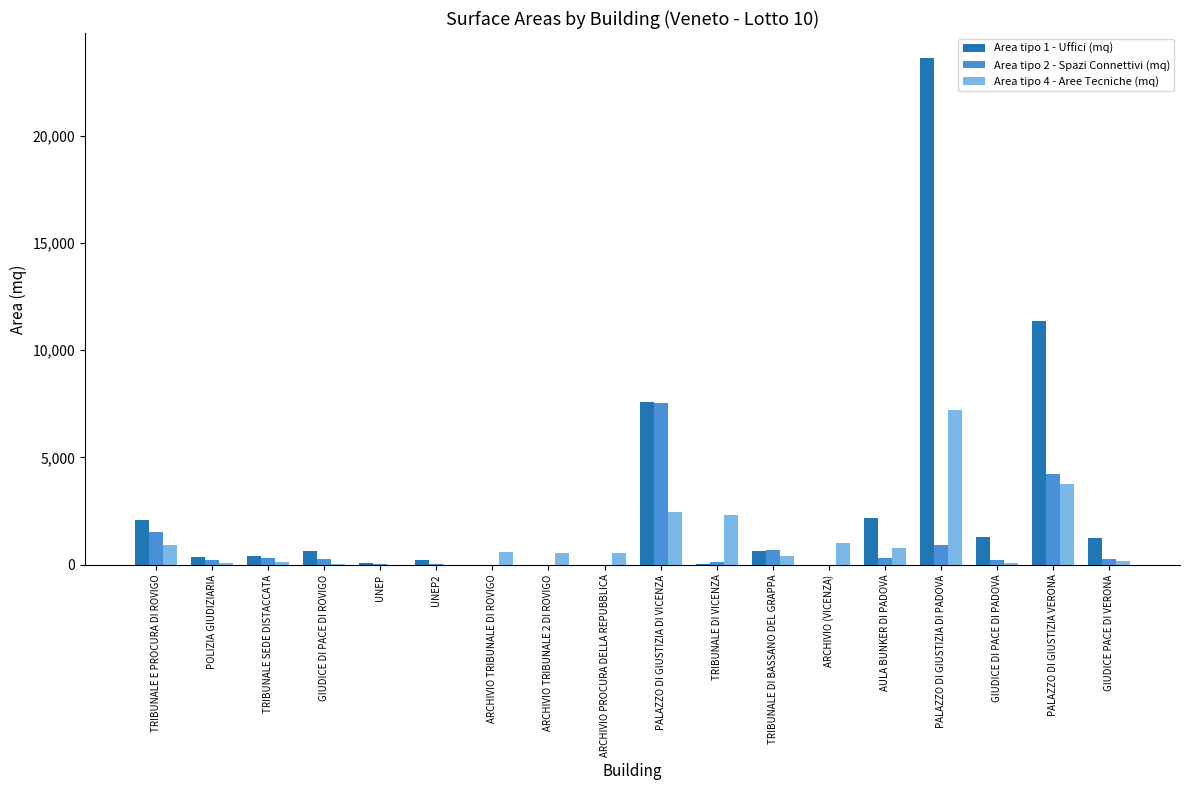

What are all the series names shown in the legend?

Area tipo 1 - Uffici (mq), Area tipo 2 - Spazi Connettivi (mq), Area tipo 4 - Aree Tecniche (mq)